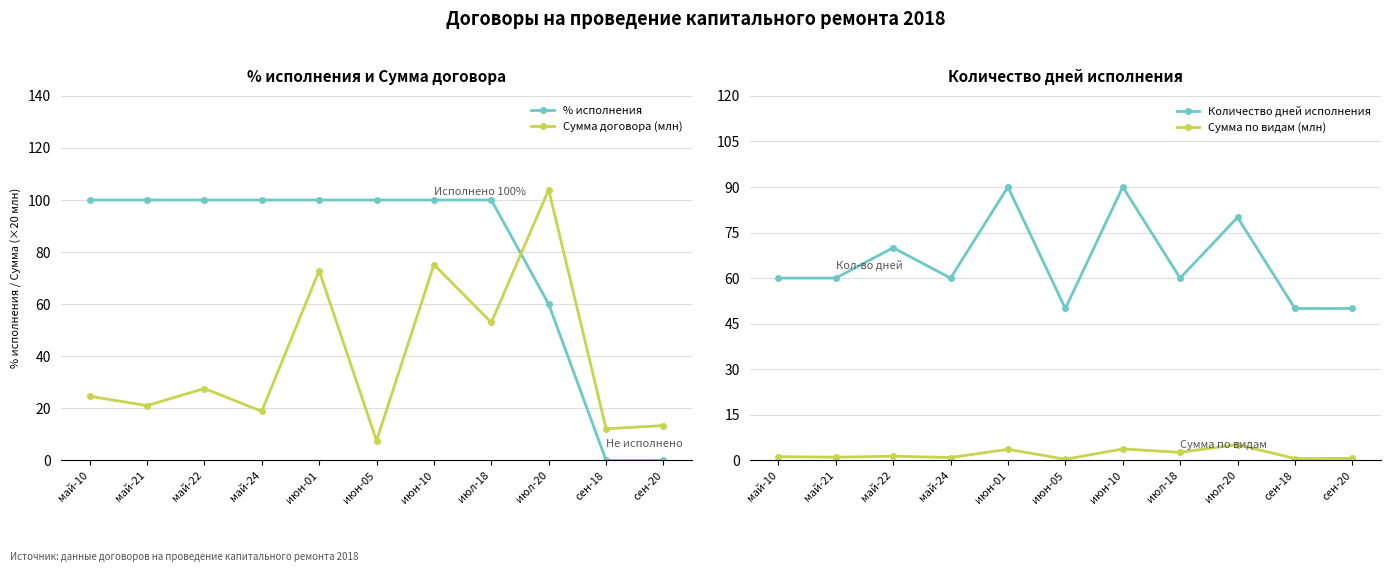

How many values in the Сумма по видам (млн) series exceed 1?

7